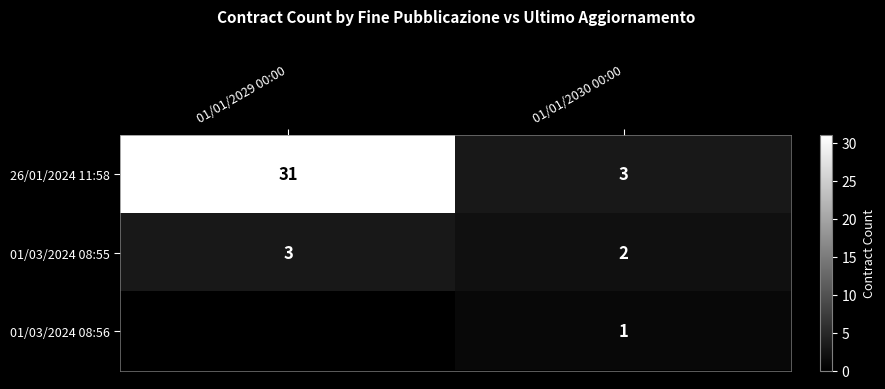

At which category is the sum across all series the highest?

01/01/2029 00:00